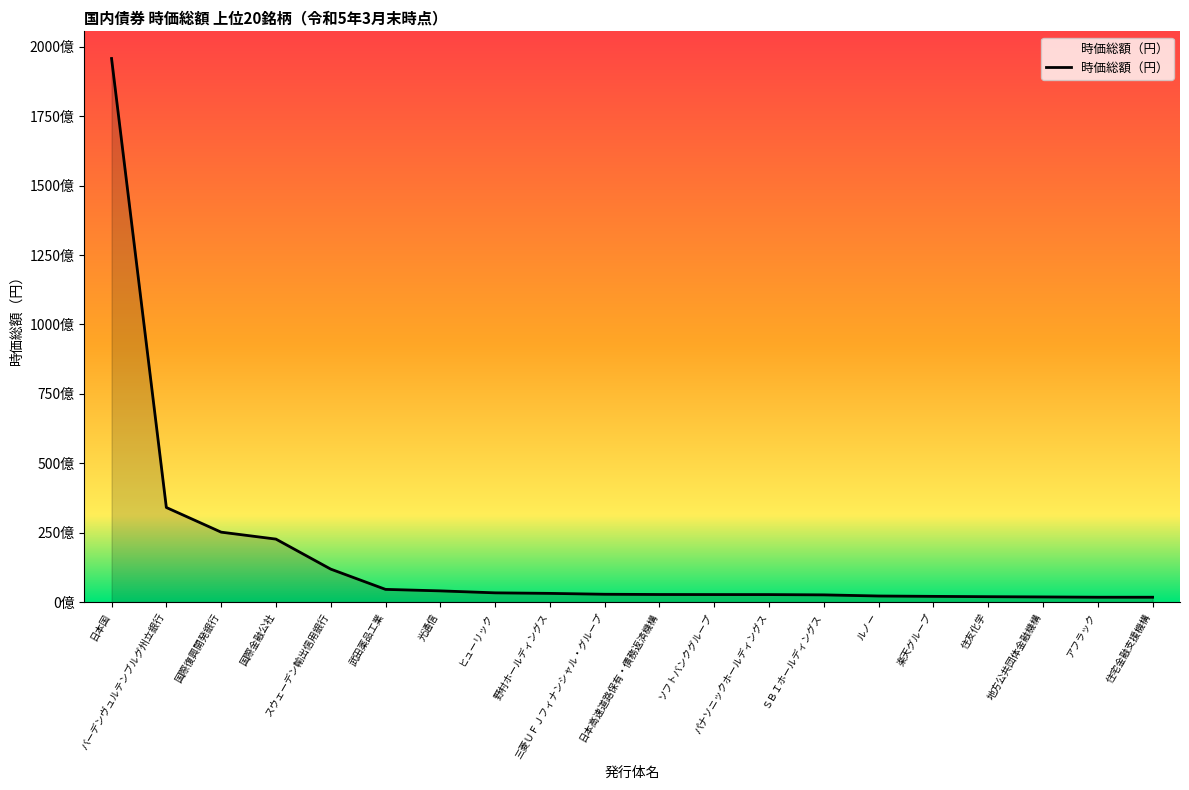

The value at アフラック is 1745038817. True or false?

True